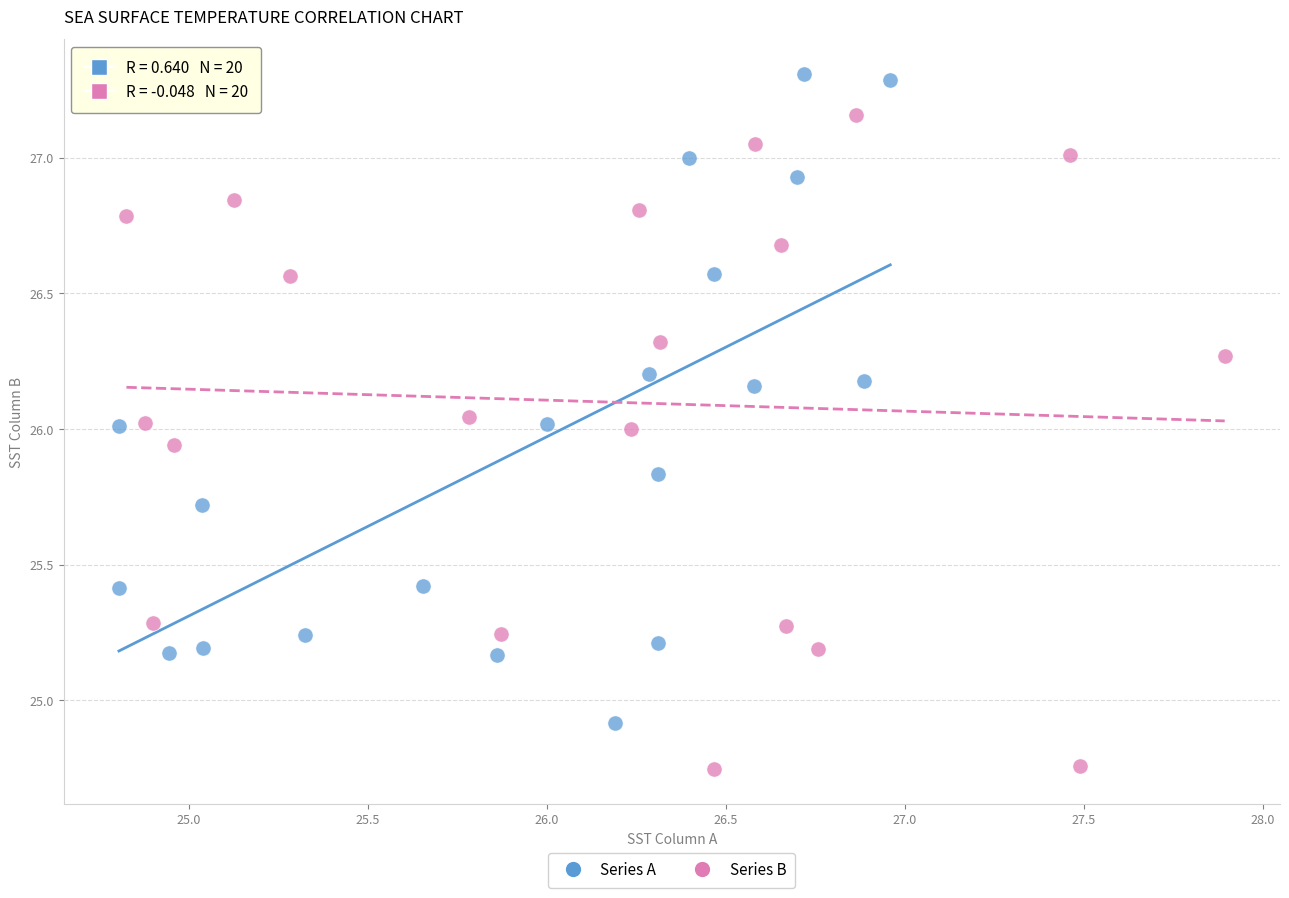

Which series contains the lowest Y value?

Series B